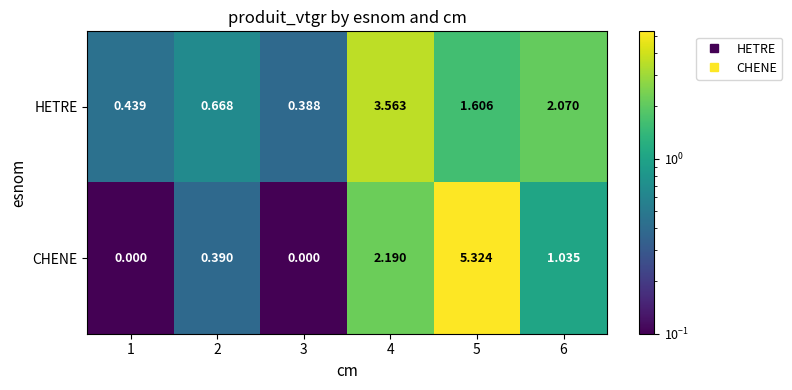

Rank the series by their maximum value, from highest to lowest.

CHENE, HETRE